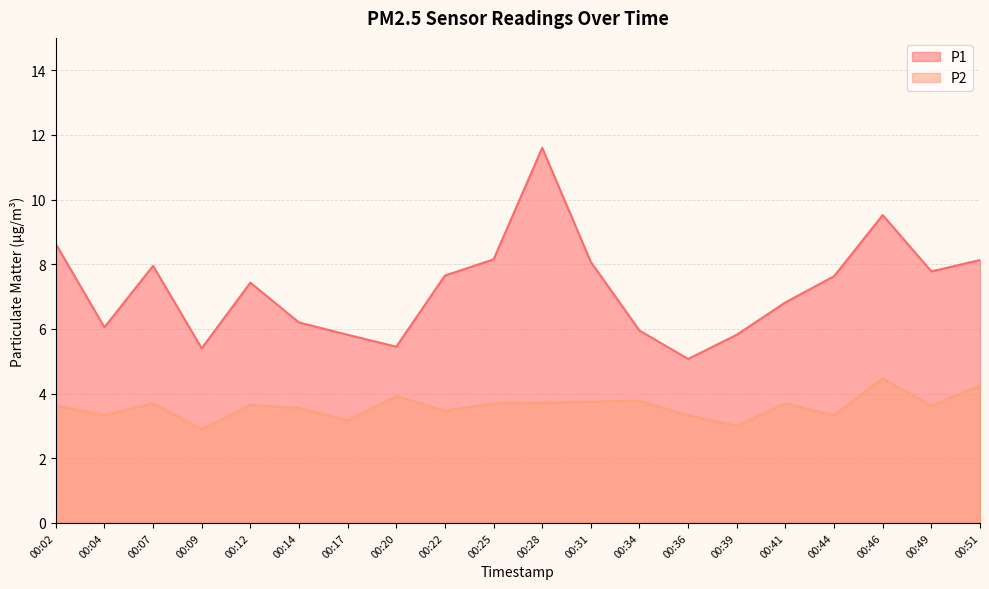

True or false: P1 and P2 cross at least once.

False